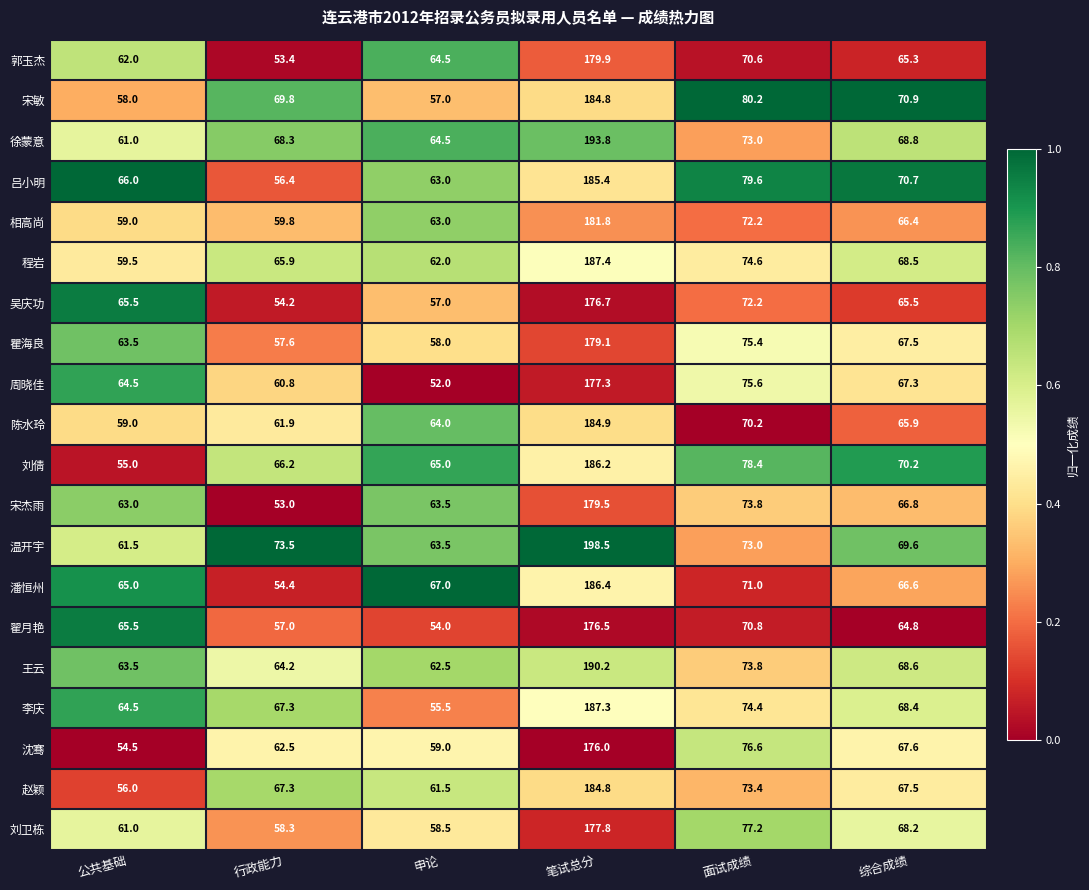

What is the approximate value of 沈骞 at 面试成绩?

76.6